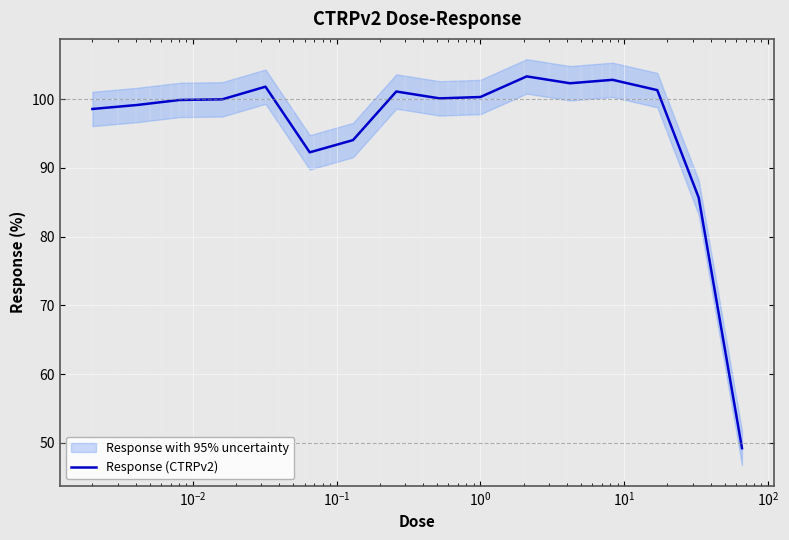

What is the highest value of the Response (CTRPv2) series?

103.3